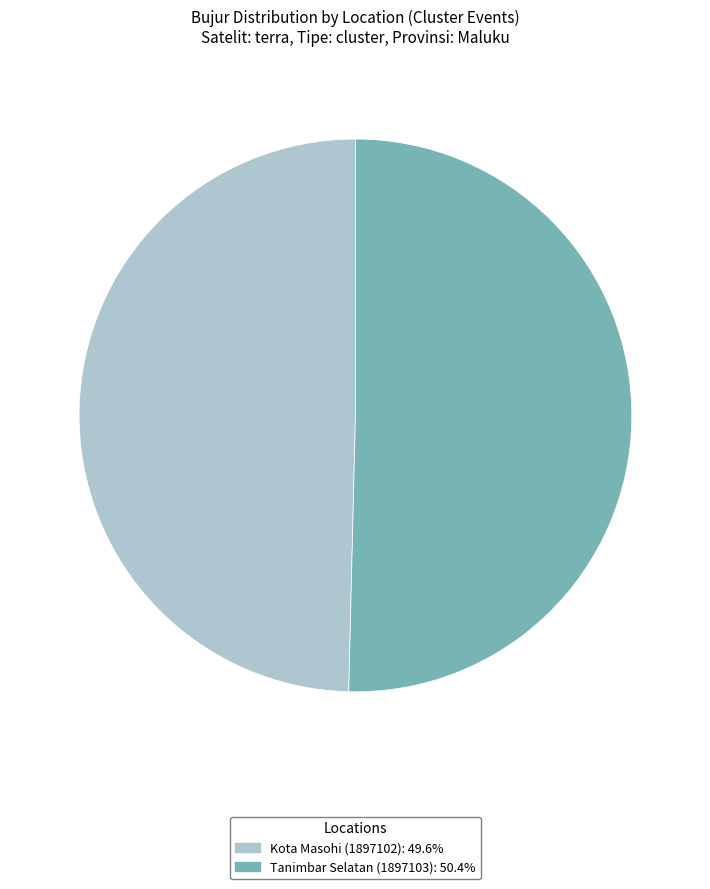

Combined, do Kota Masohi (1897102) and Tanimbar Selatan (1897103) account for over 50%?

Yes